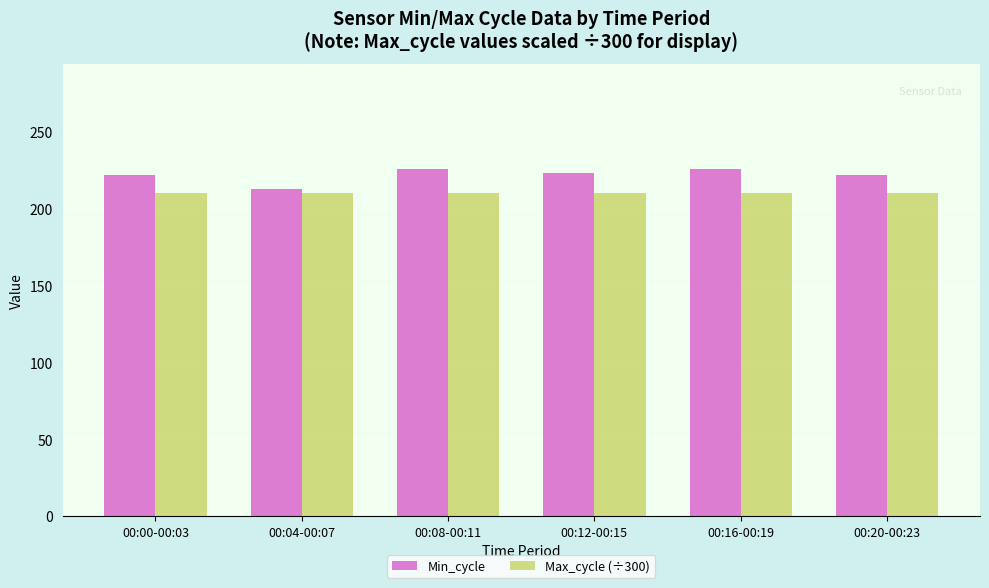

What is the lowest value of the Max_cycle (÷300) series?

210.0